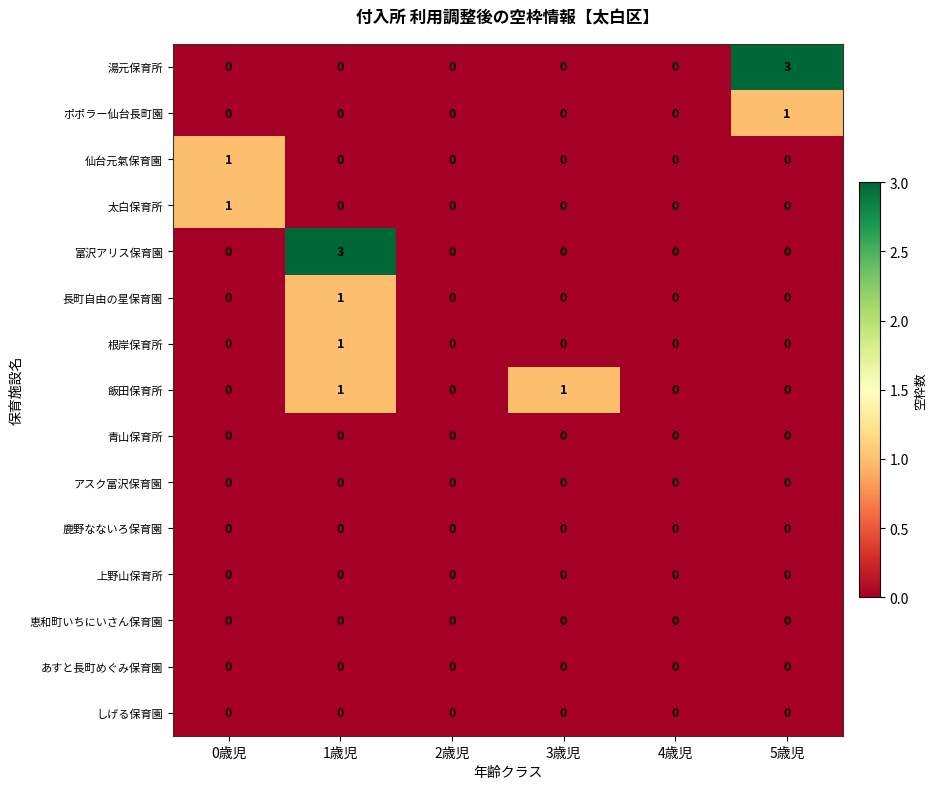

What is the maximum value shown in the chart?

3